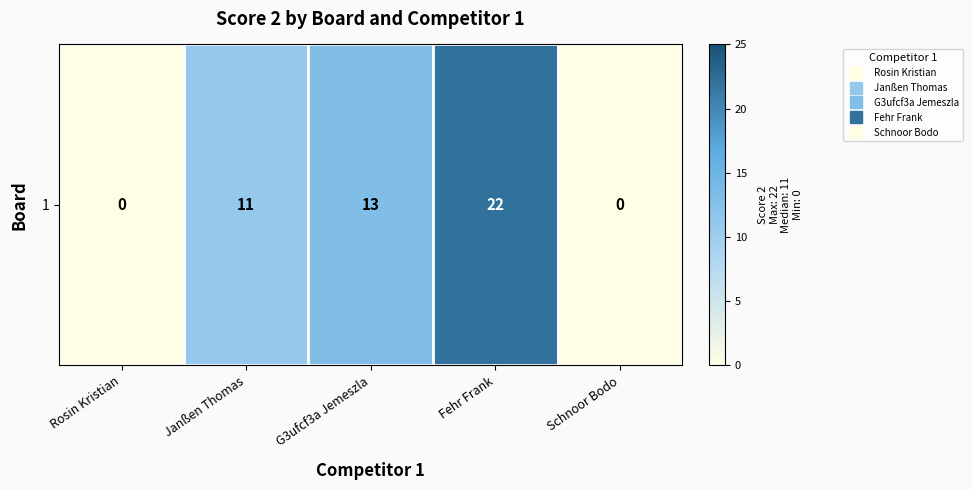

What is the sum of the values at Janßen Thomas and Schnoor Bodo?

11